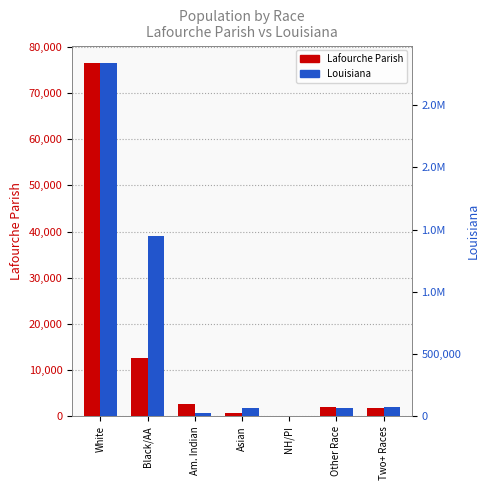

How many bars are there in each group?

2